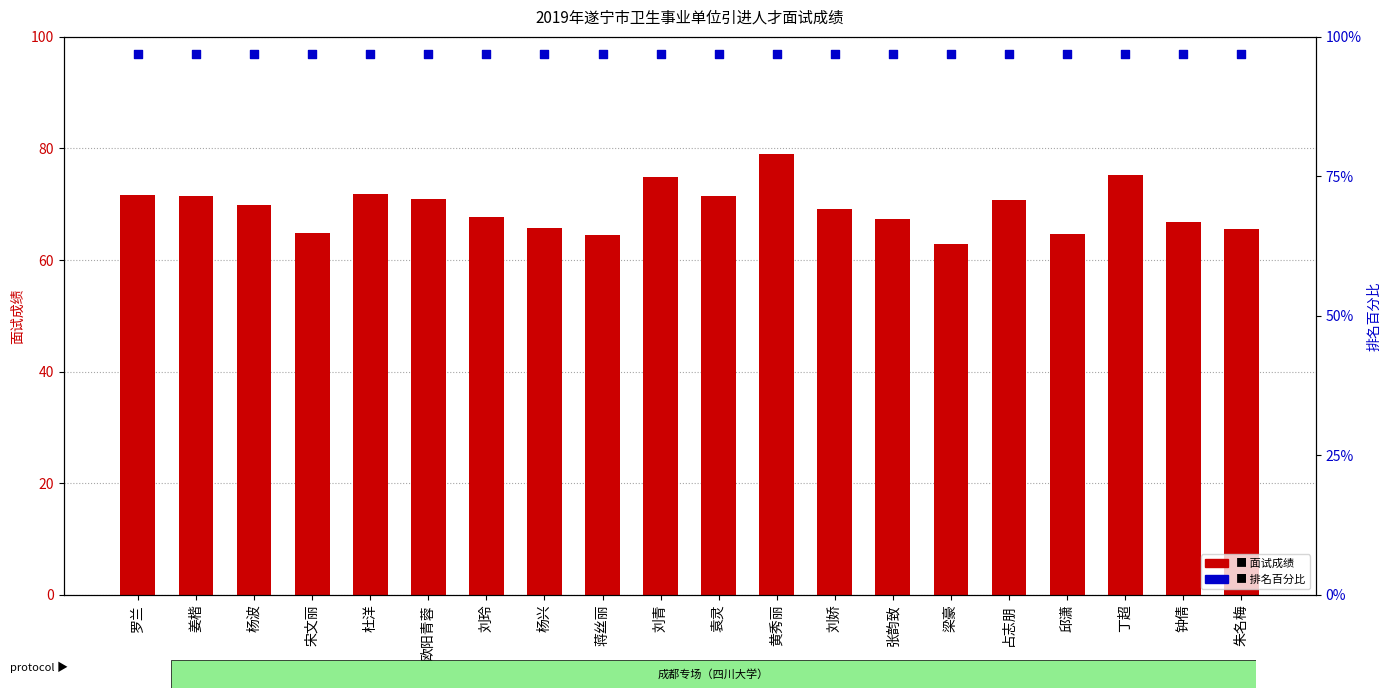

At which category is the sum across all series the highest?

黄秀丽